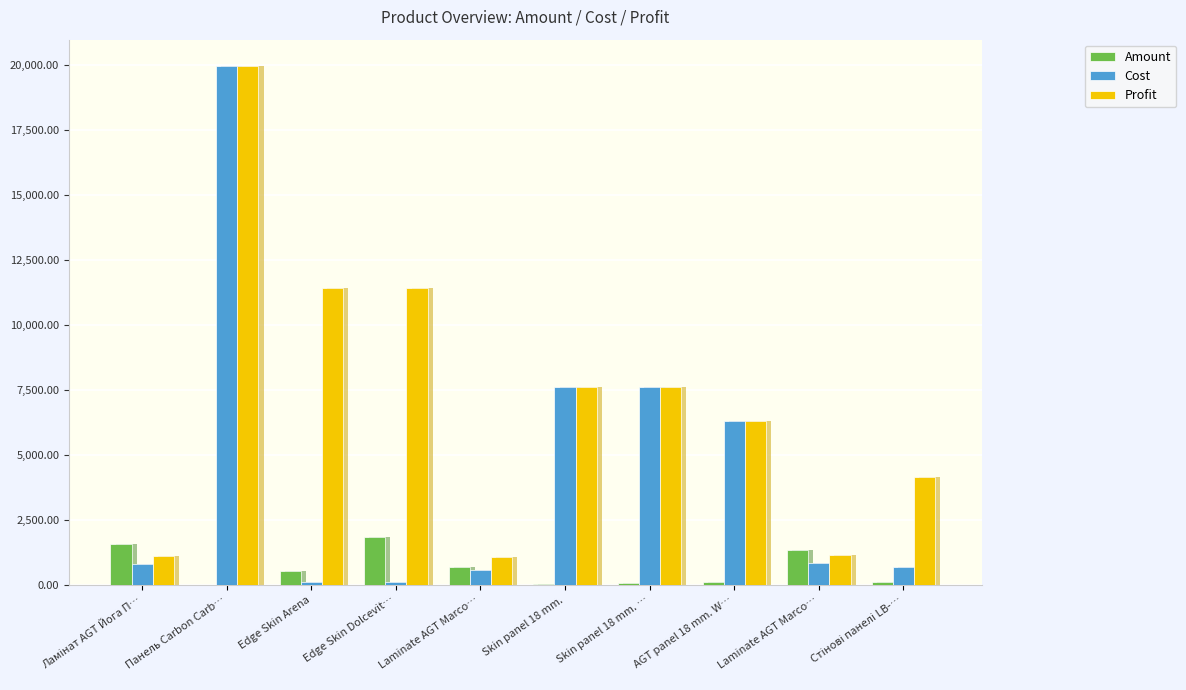

True or false: Amount has a value of 12.9 at Skin panel 18 mm..

False